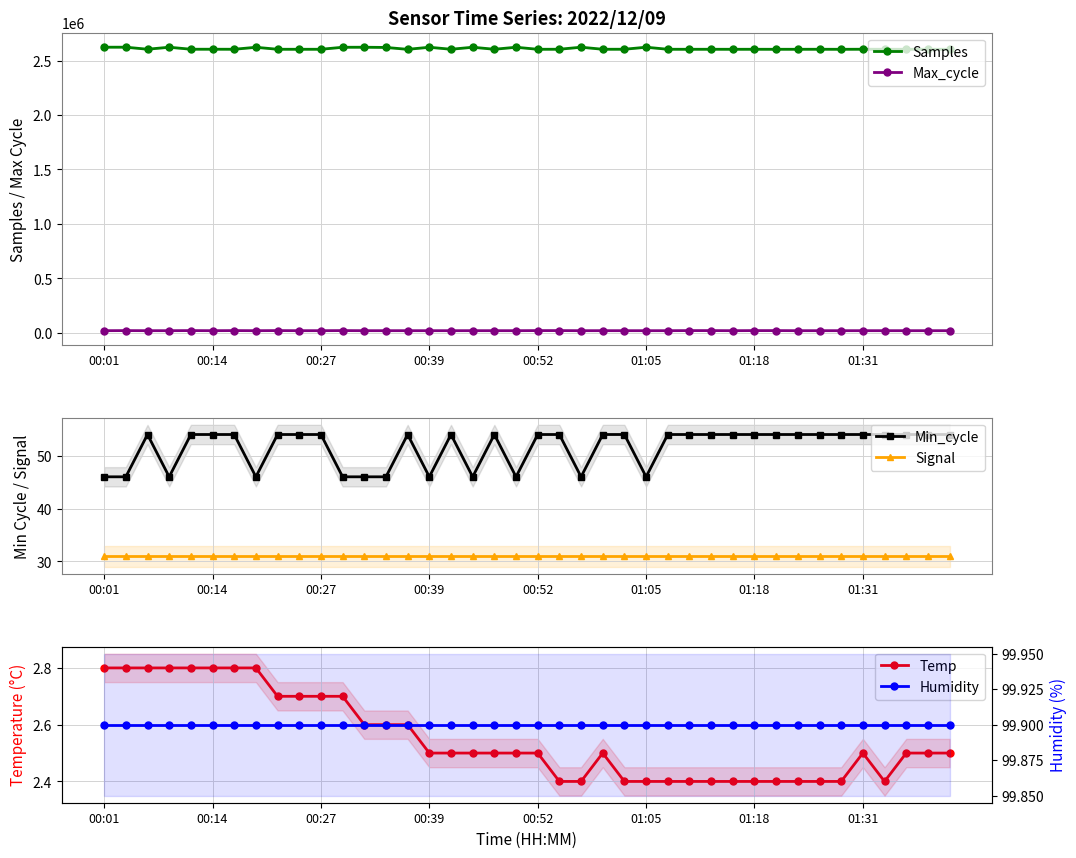

What is the sum of all Min_cycle values?

2064